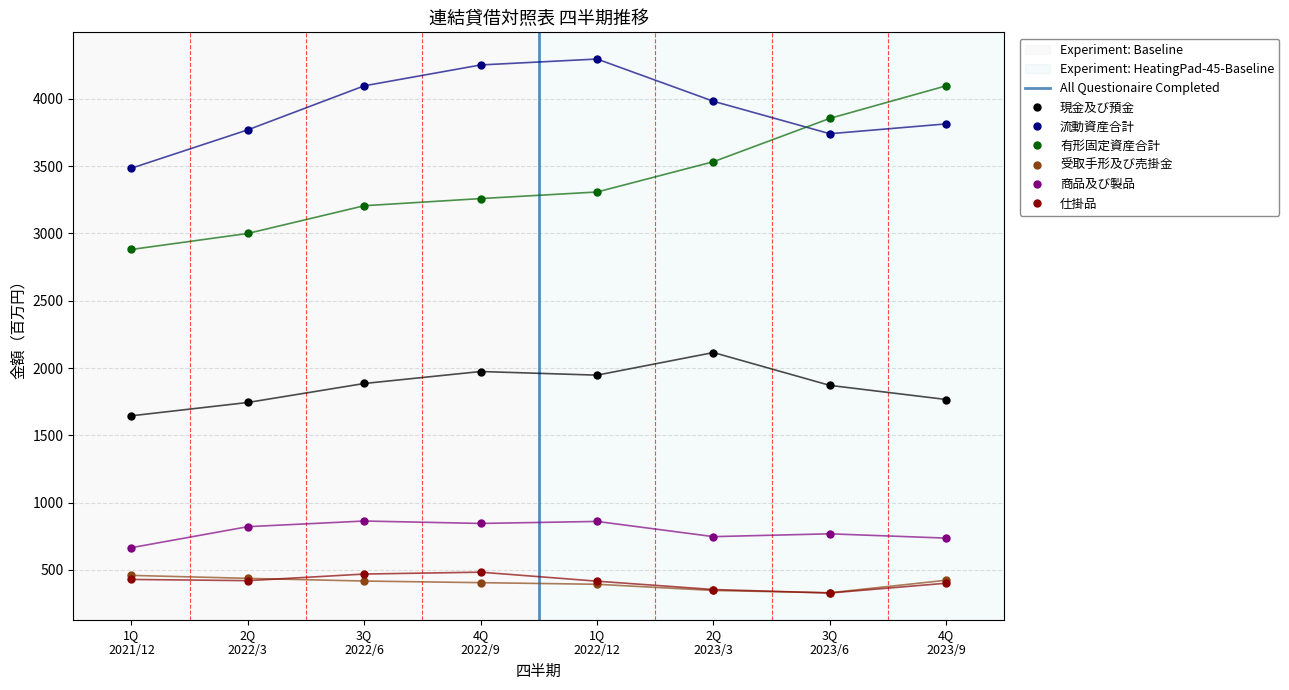

Which series has the largest range (max minus min)?

有形固定資産合計